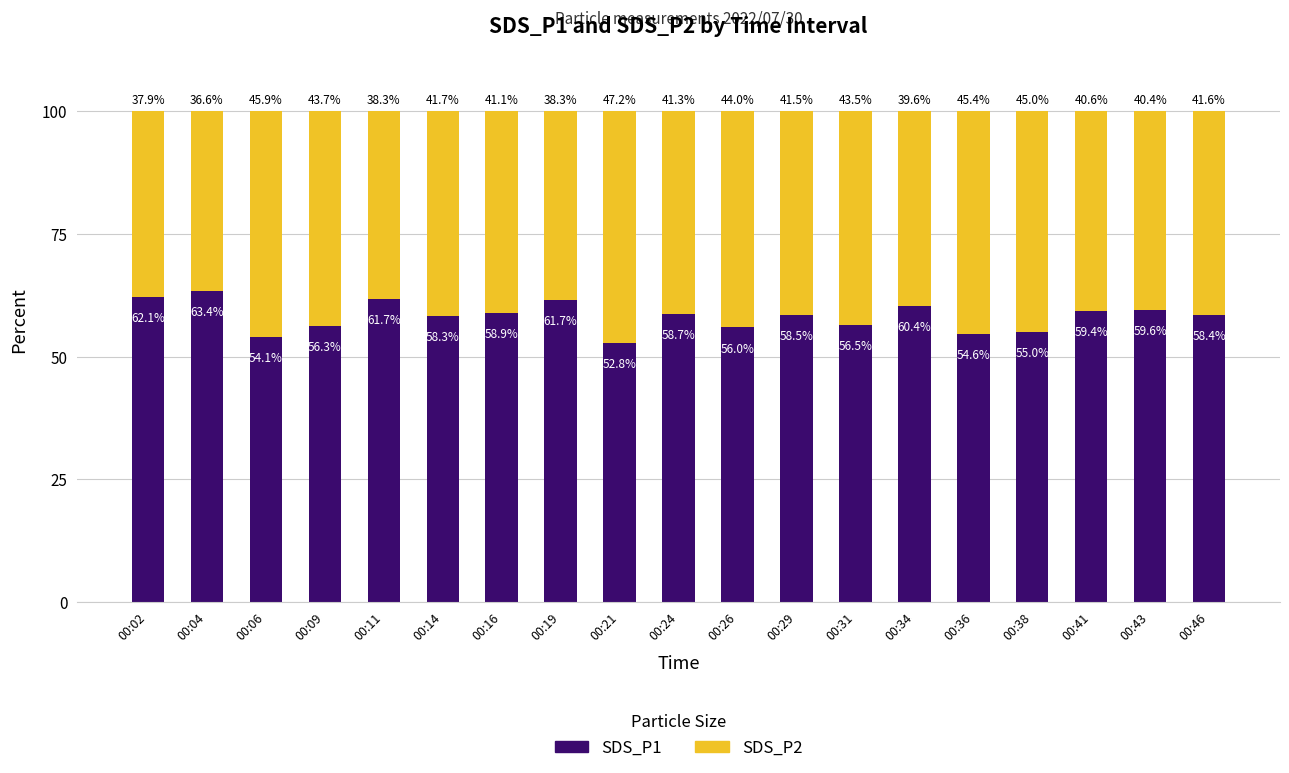

What is the lowest value of the SDS_P1 series?

52.8